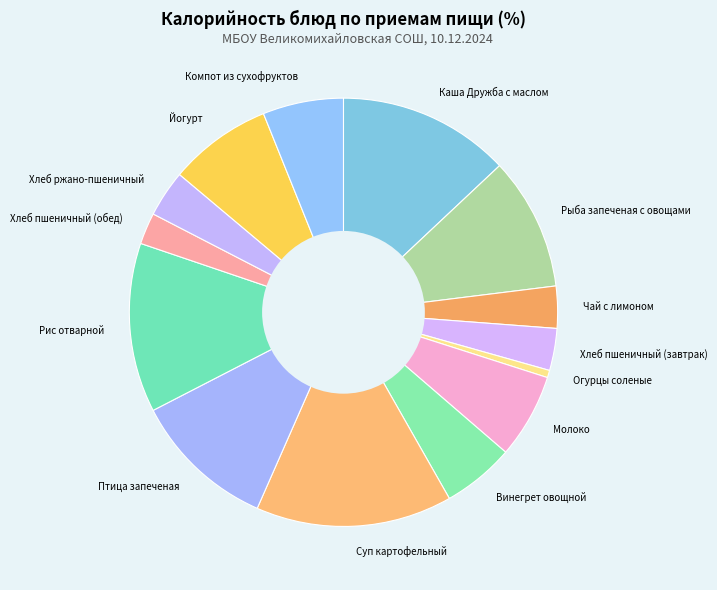

What is the largest slice in the pie chart?

Суп картофельный